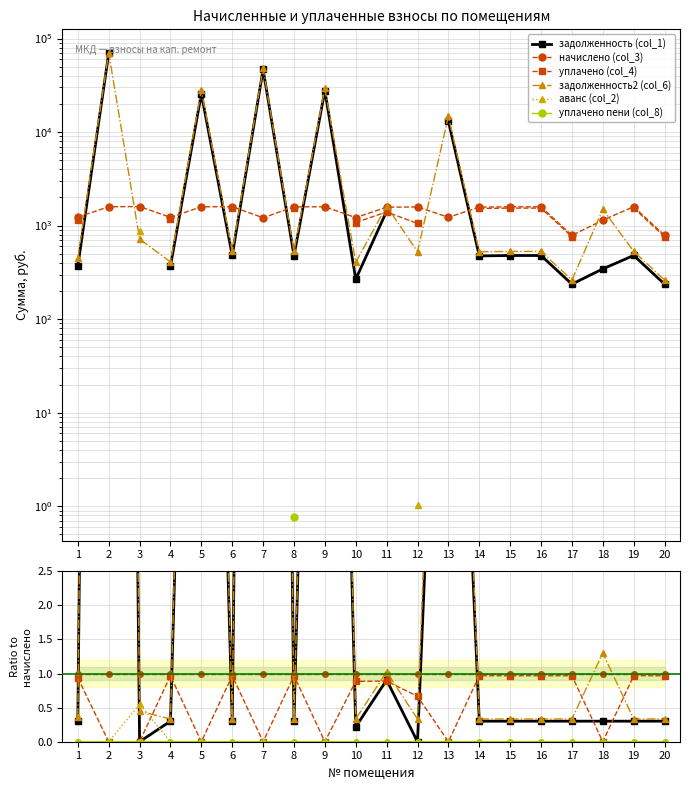

Is the value of уплачено пени (col_8) at 18 greater than the value of задолженность2 (col_6) at 17?

No